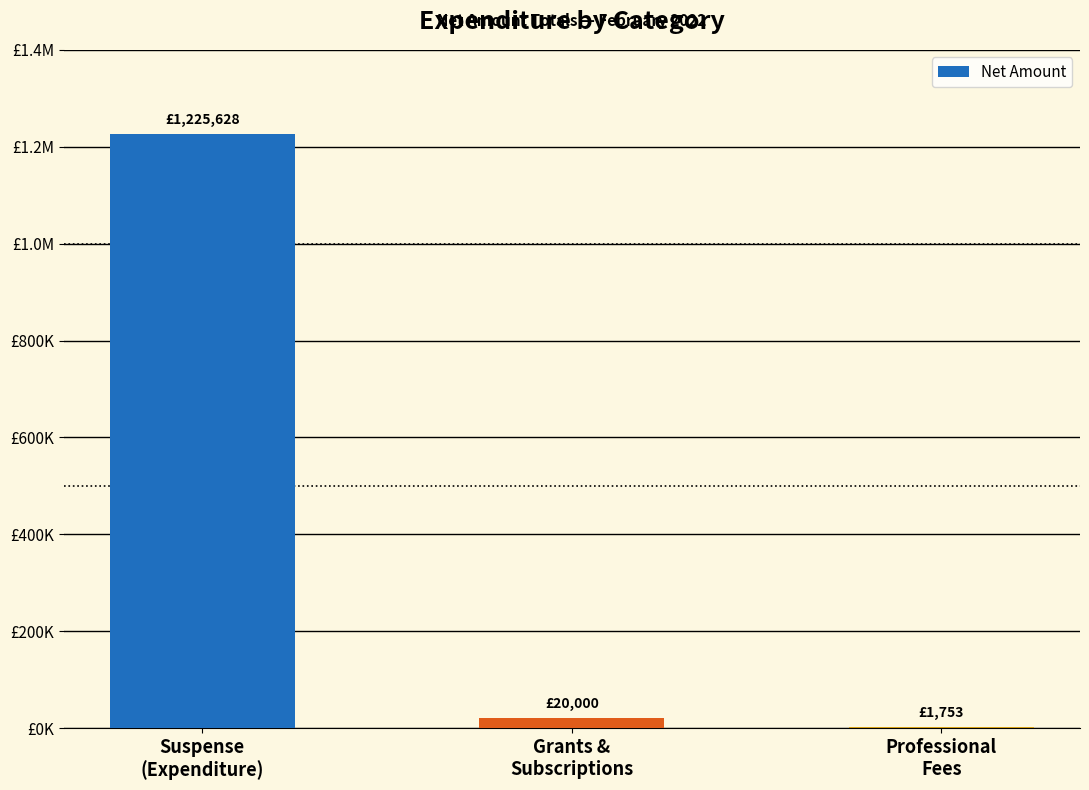

Rank the categories by value from highest to lowest.

Suspense
(Expenditure), Grants &
Subscriptions, Professional
Fees